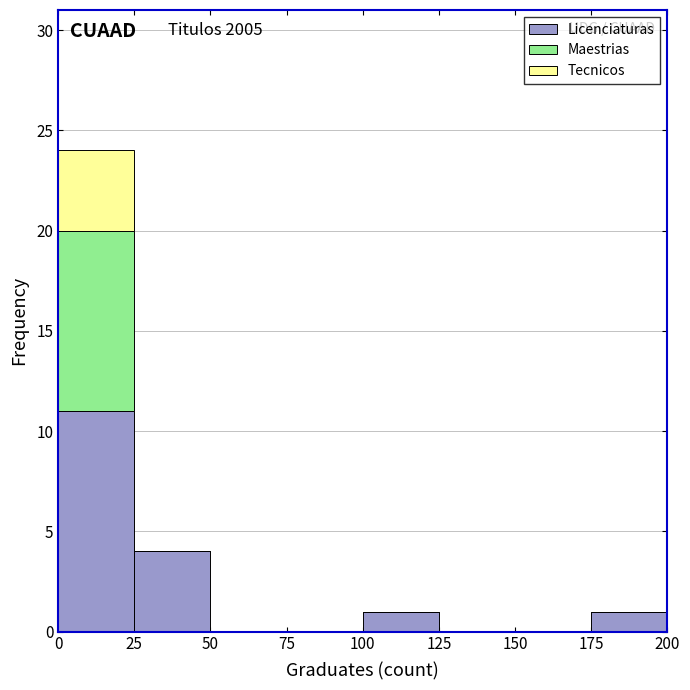

Which range on the x-axis has the tallest stacked bar (by total height)?

0 to 25